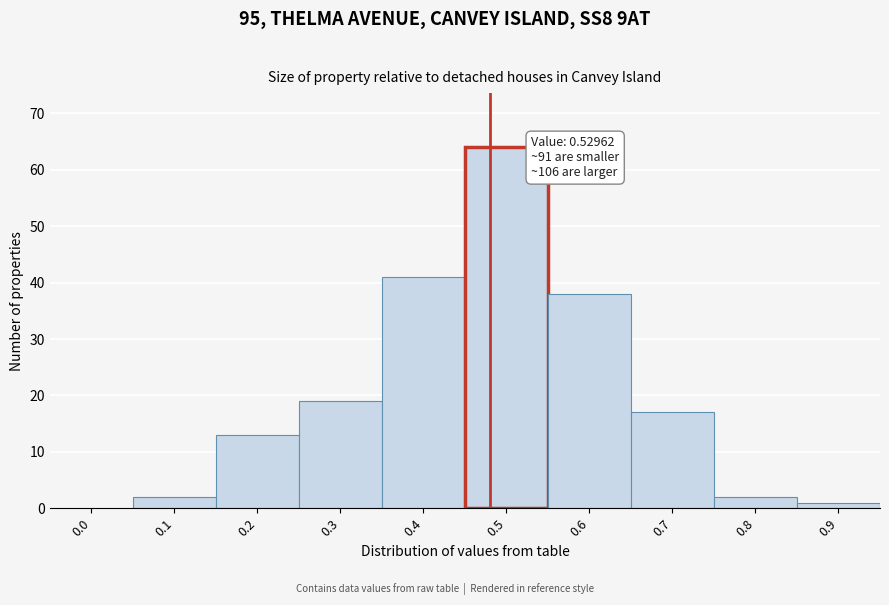

Reading left to right, list all the values displayed in this chart.

0.0=0	0.1=2	0.2=13	0.3=19	0.4=41	0.5=64	0.6=38	0.7=17	0.8=2	0.9=1